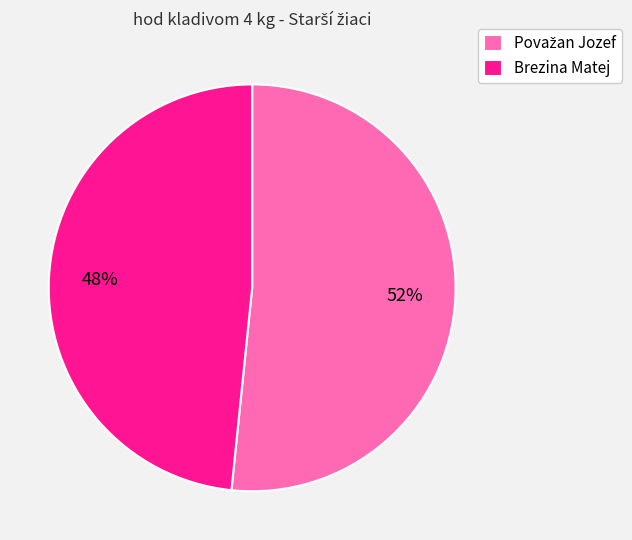

To the nearest percent, what is the average slice percentage?

50%